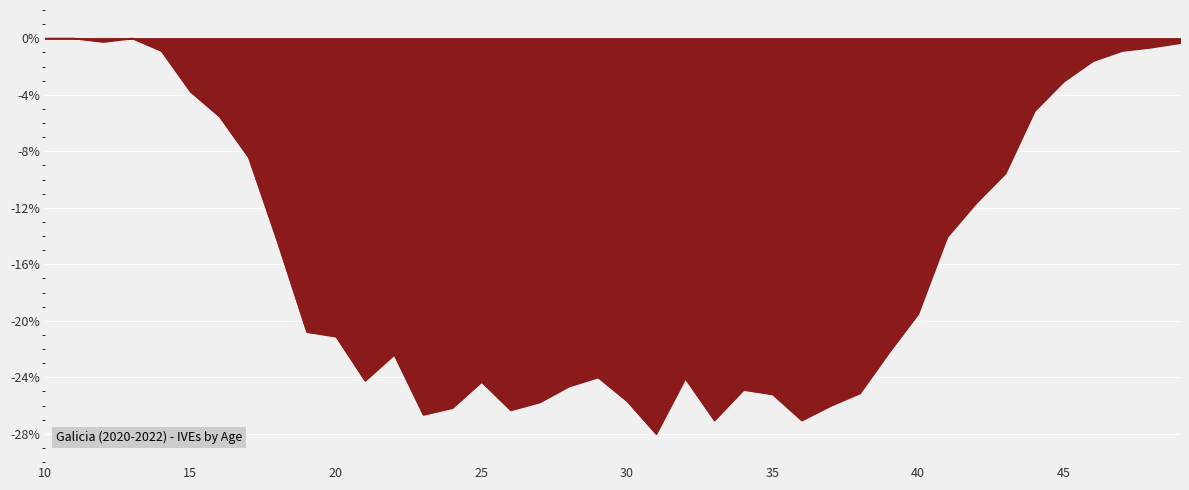

What is the difference between the maximum and minimum values?

28.0